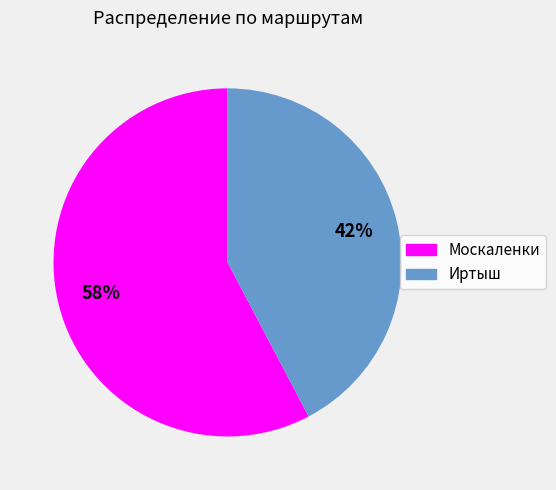

What is the smallest slice in the pie chart?

Иртыш